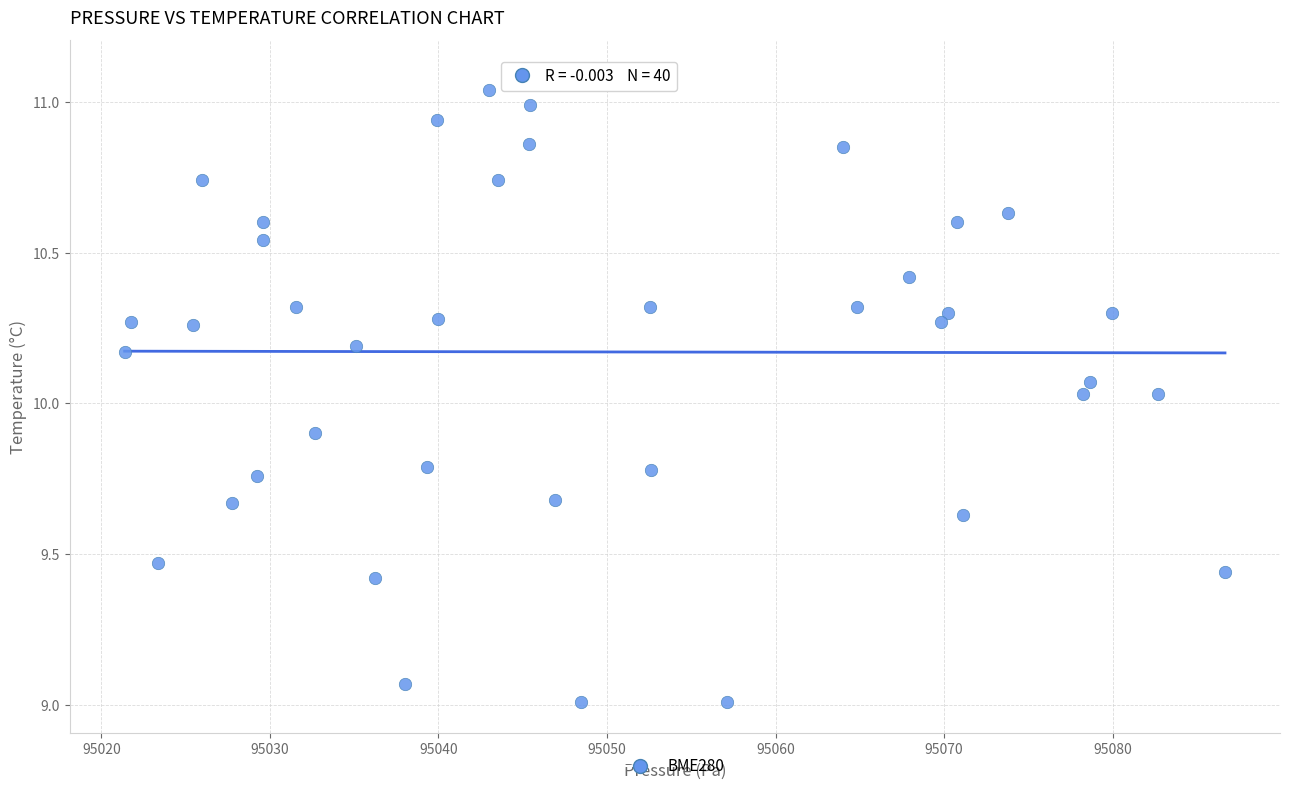

What is the range of X values (max minus min)?

65.3